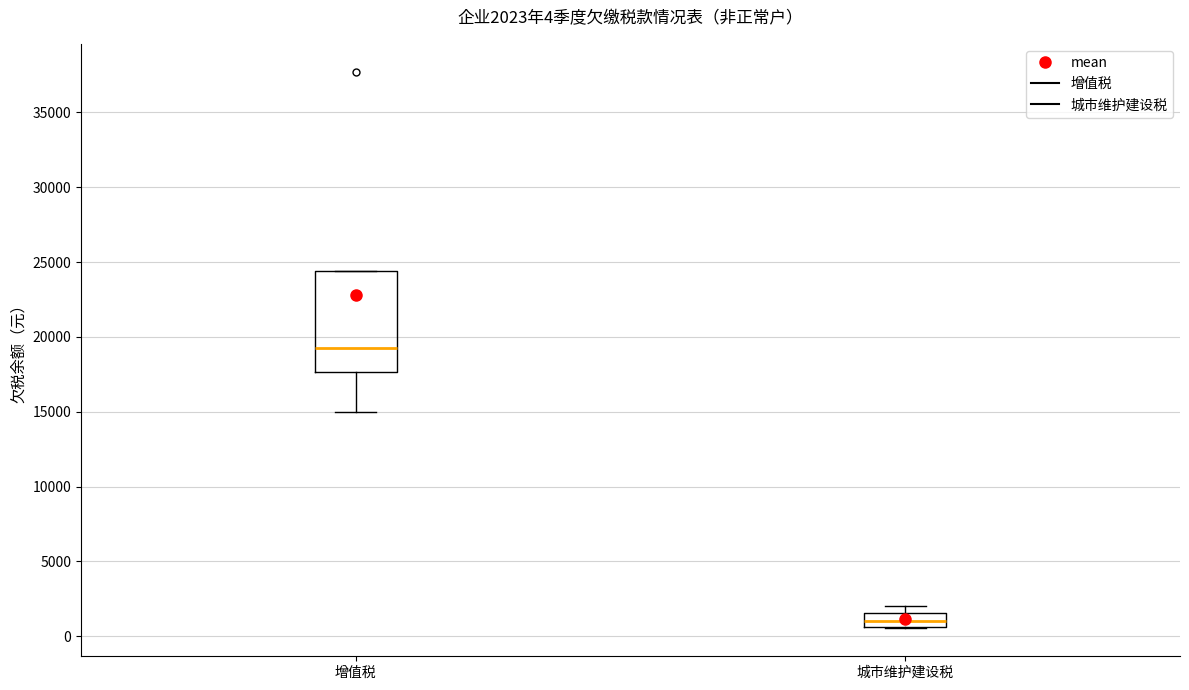

Which box has the lowest median line?

城市维护建设税